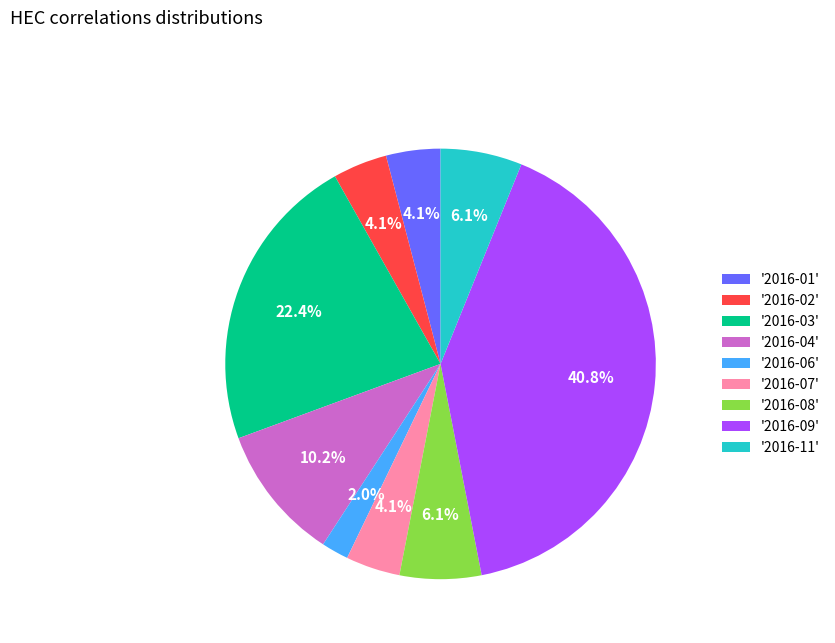

Is there any slice that represents more than half of the pie?

No